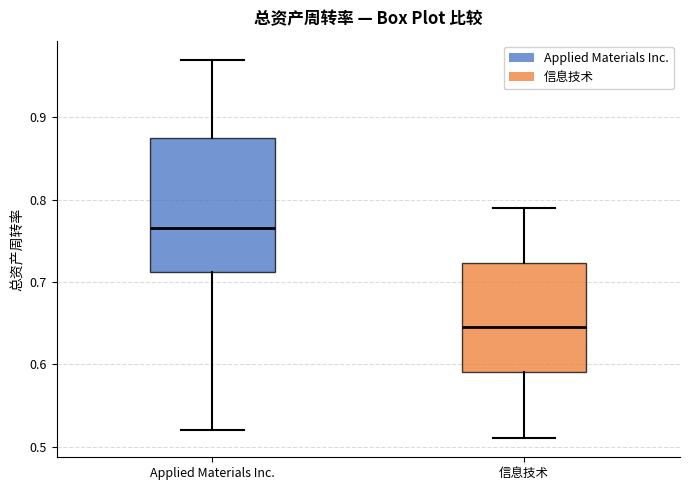

Reading left to right, read every box against the y-axis: the position of its median line, the range the box covers, and the ends of its whiskers. The values are not printed on the chart, so give them approximately, as read against the axis.

Applied Materials Inc.: median 0.77, box 0.71 to 0.88, whiskers 0.52 to 0.97
信息技术: median 0.65, box 0.59 to 0.72, whiskers 0.51 to 0.79